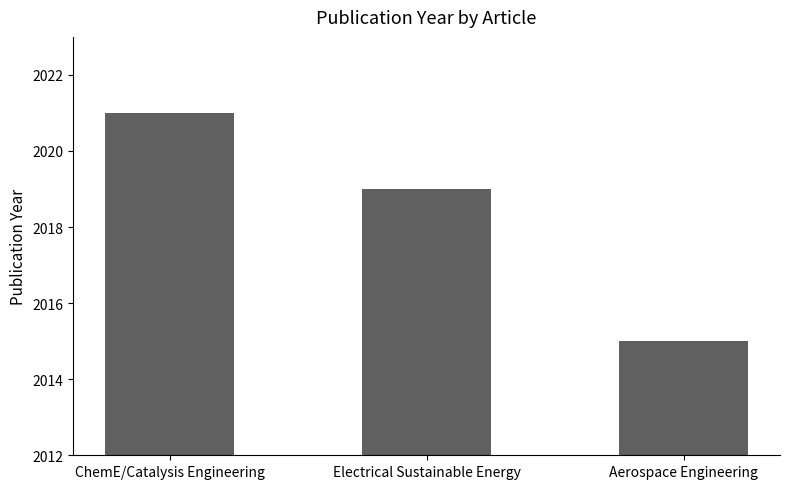

List the labels in order of value, largest first.

ChemE/Catalysis Engineering, Electrical Sustainable Energy, Aerospace Engineering